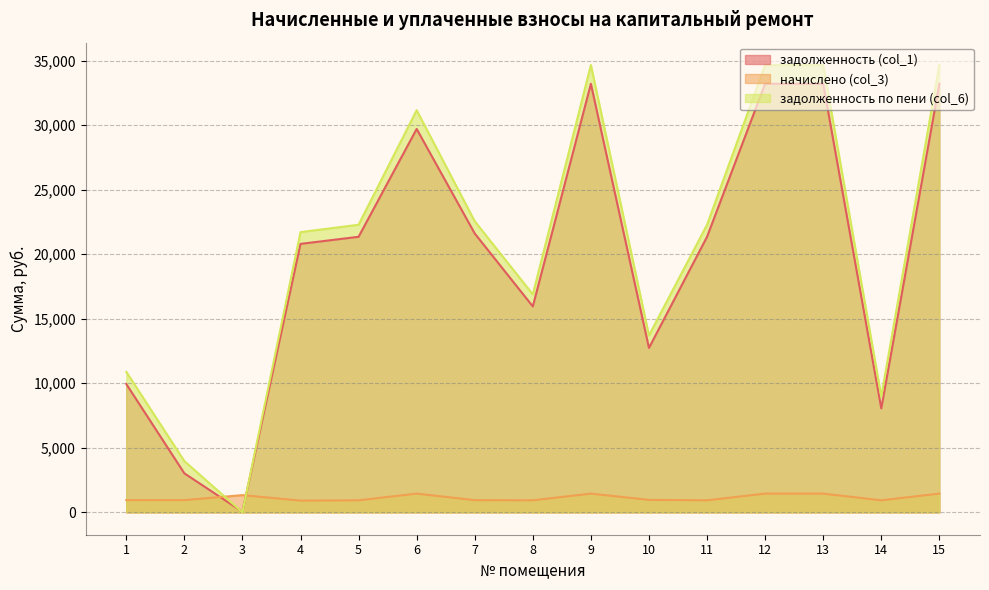

Reading right to left, extract all data points from this chart.

задолженность (col_1): 15=33207.4	14=8053.4	13=33207.4	12=33207.4	11=21351.4	10=12741.0	9=33207.4	8=15956.2	7=21607.2	6=29707.4	5=21351.4	4=20802.5	3=46.1	2=3024.7	1=9944.2
начислено (col_3): 15=1452.0	14=933.6	13=1452.0	12=1452.0	11=933.6	10=967.2	9=1452.0	8=933.6	7=945.6	6=1452.0	5=933.6	4=909.6	3=1334.4	2=945.6	1=945.6
задолженность по пени (col_6): 15=34659.4	14=8987.0	13=34659.4	12=34659.4	11=22285.0	10=13708.2	9=34659.4	8=16889.8	7=22552.8	6=31159.4	5=22285.0	4=21712.1	3=0.0	2=3970.3	1=10889.8